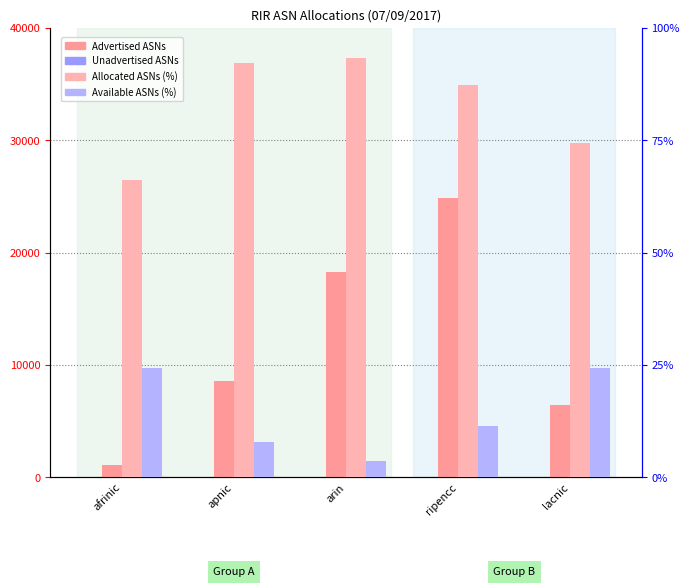

True or false: Advertised ASNs has a value of 3339.6 at lacnic.

False